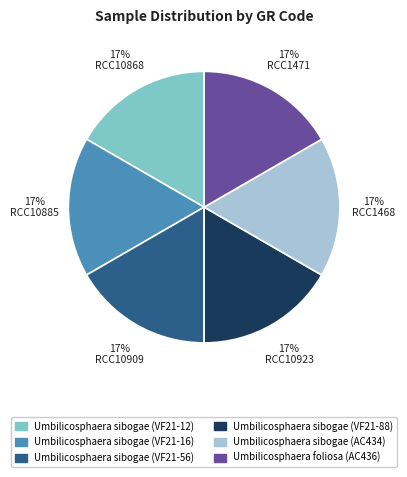

Does Umbilicosphaera sibogae (AC434) account for over 50% of the chart?

No